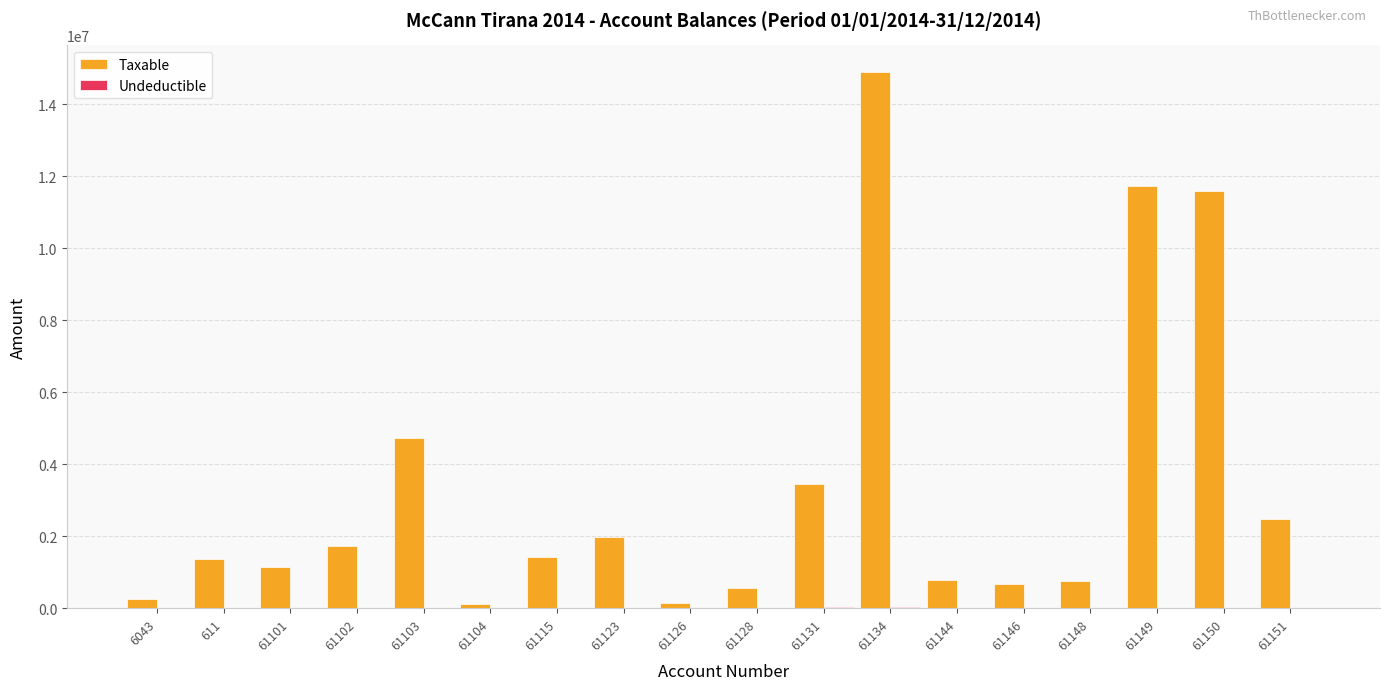

Count the number of categories in the chart.

18